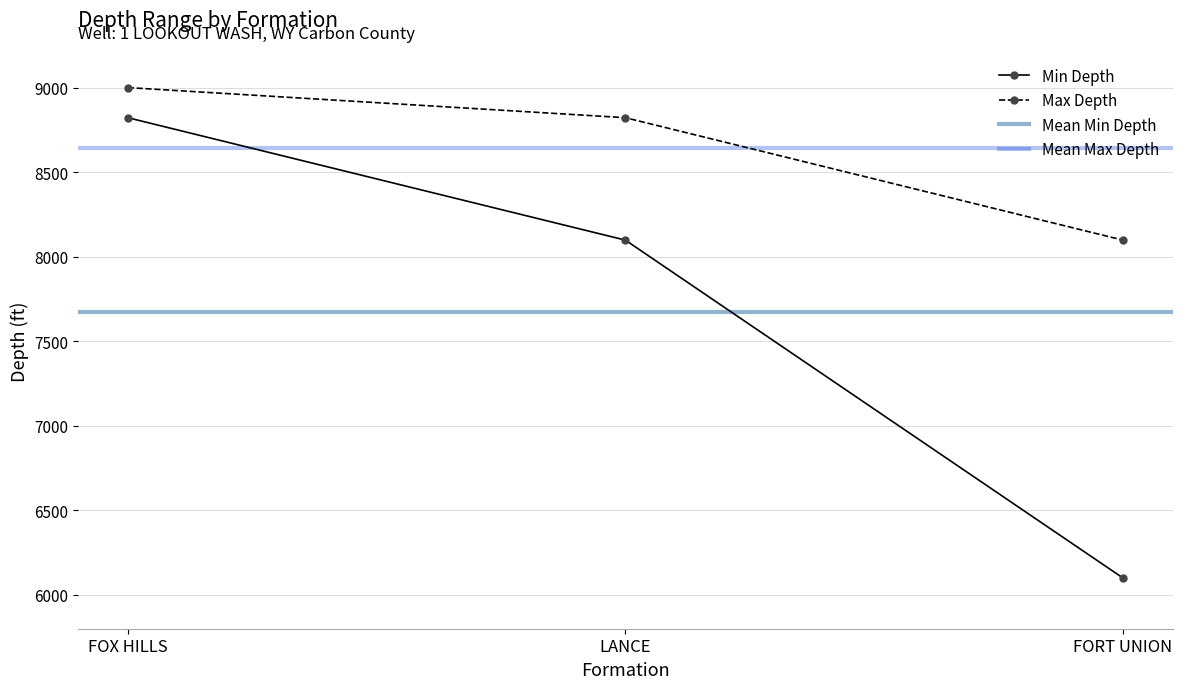

At which category is the sum across all series the highest?

FOX HILLS